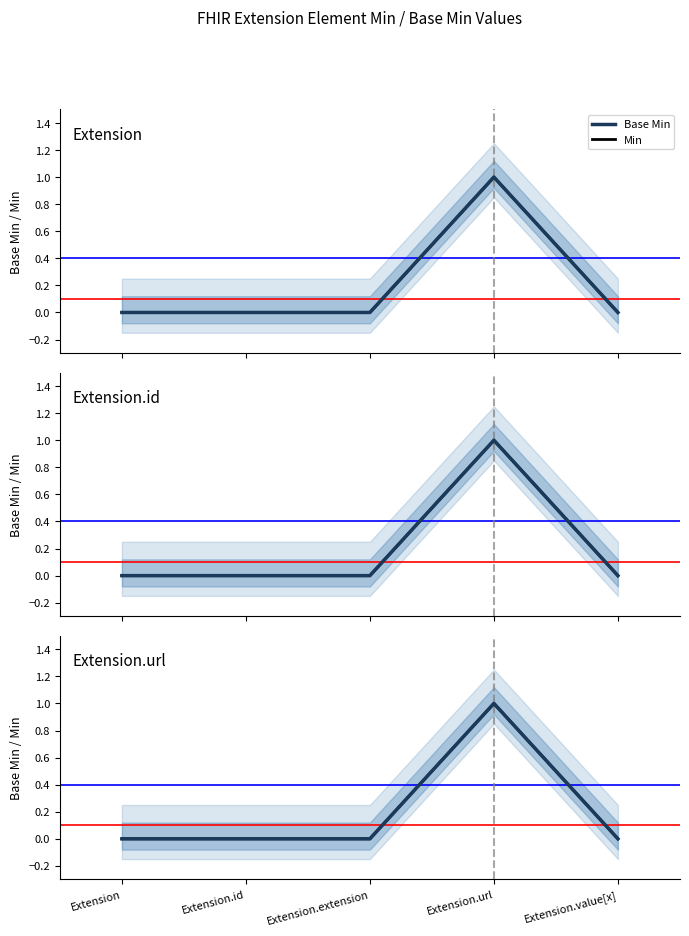

What is the value of the Min point at the 4th from the left?

1